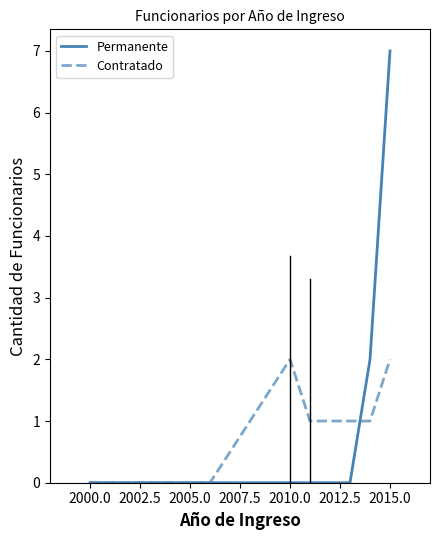

Rank the series by their maximum value, from lowest to highest.

Contratado, Permanente